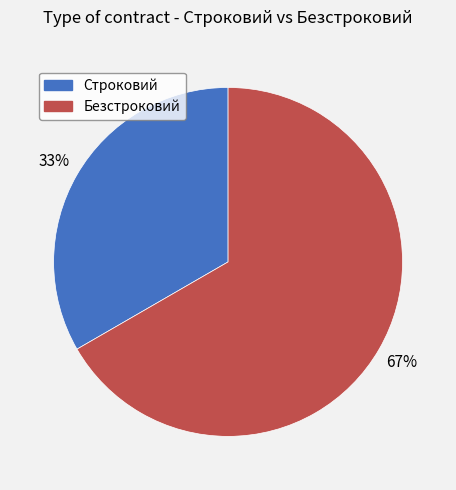

Count the number of slices in the pie.

2